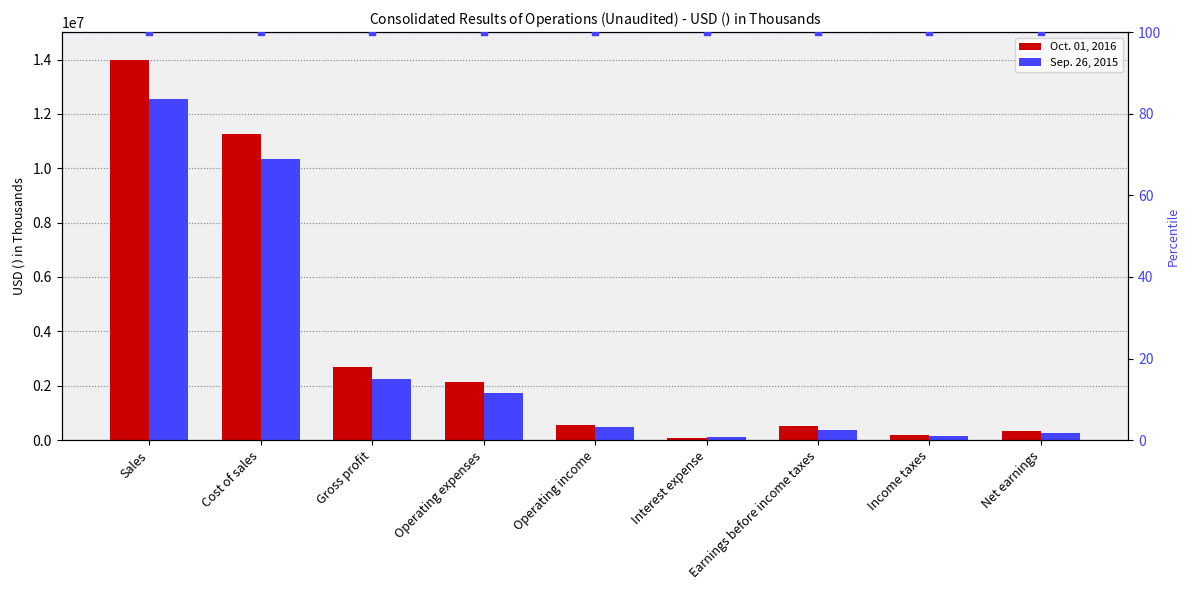

Which series has the largest total across all categories?

Oct. 01, 2016